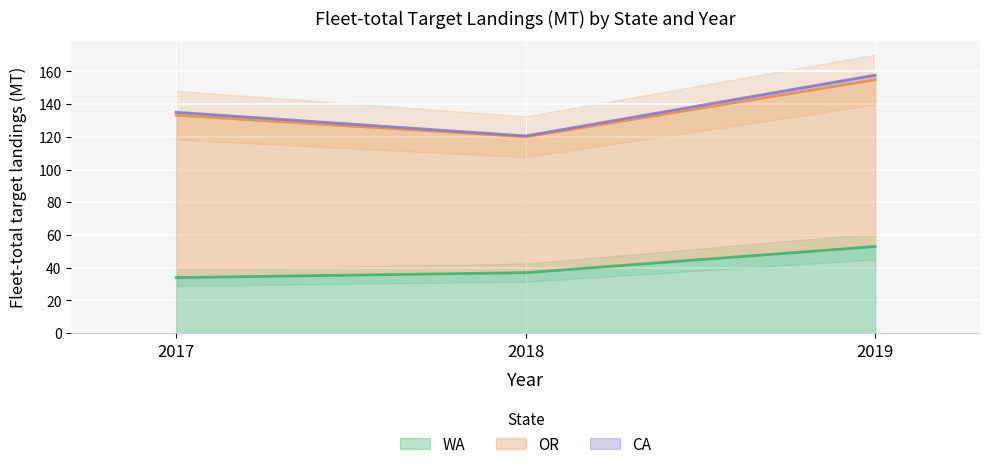

Which category has the highest value across all series?

2019